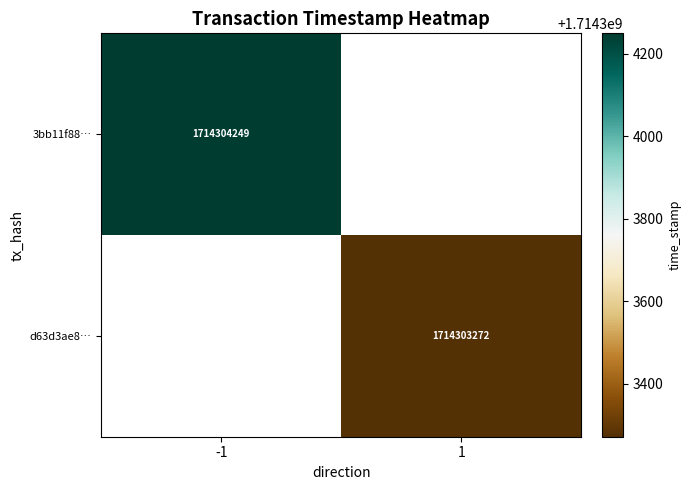

The 3bb11f887e3fcdbd817d709d5215506c9ae807f series shows 869536373 at time_stamp. True or false?

False